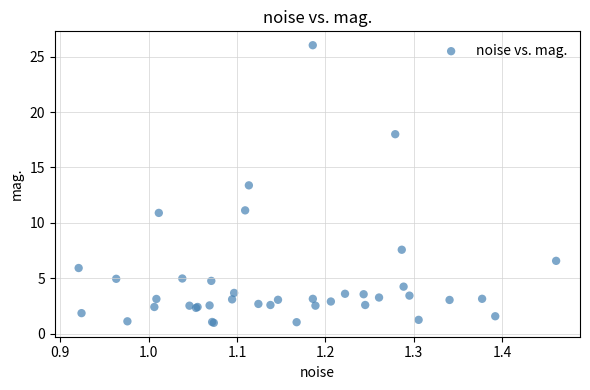

What Y value in the scatter plot is closest to 13?

13.4